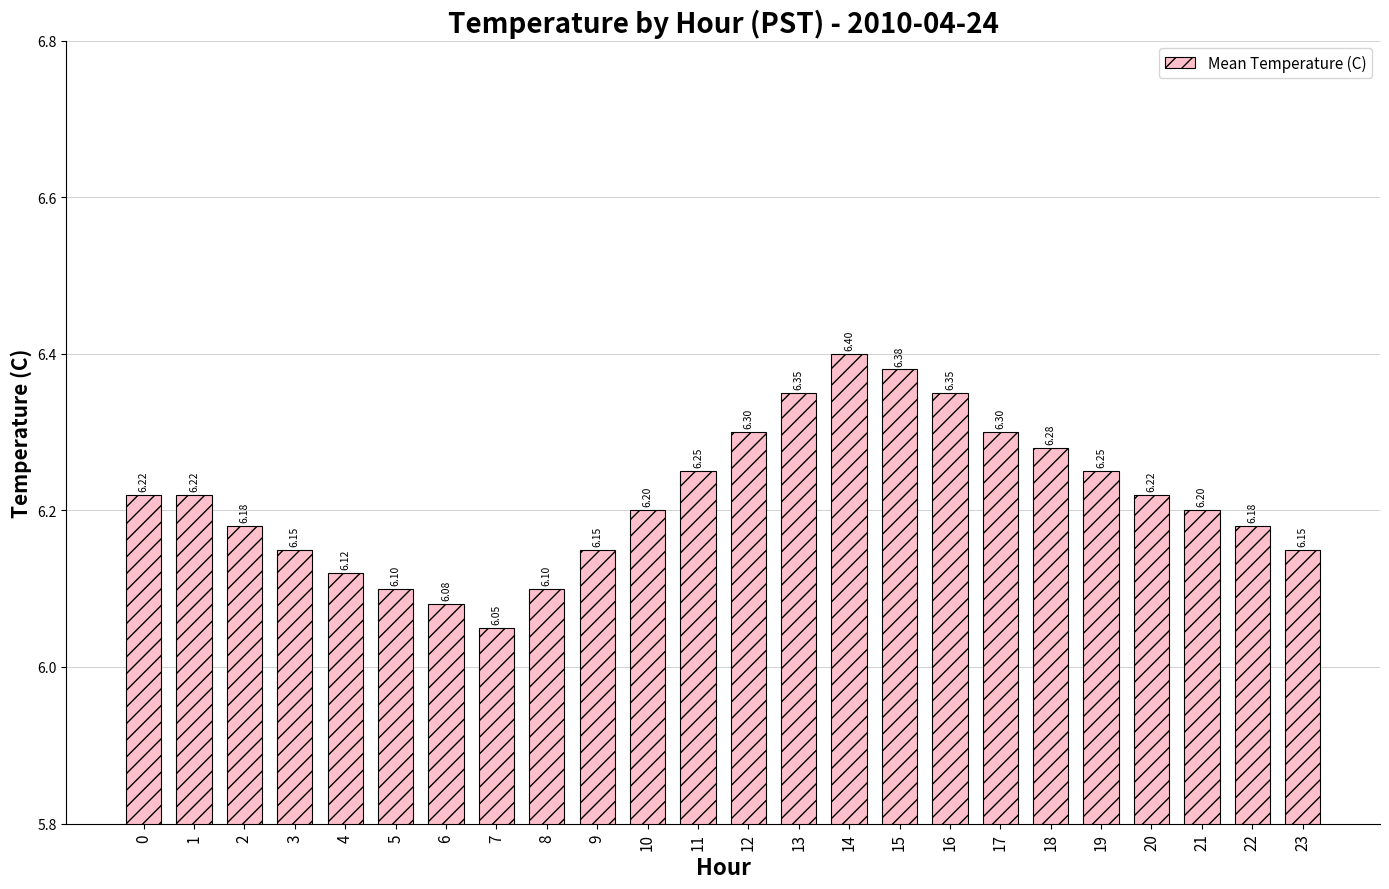

Between 17 and 16, which is larger?

16